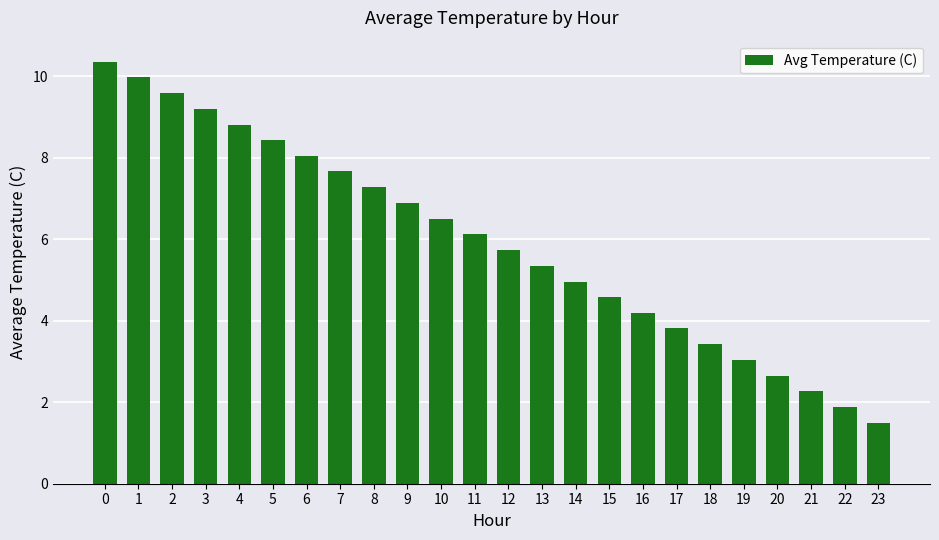

How many bars are there in total?

24